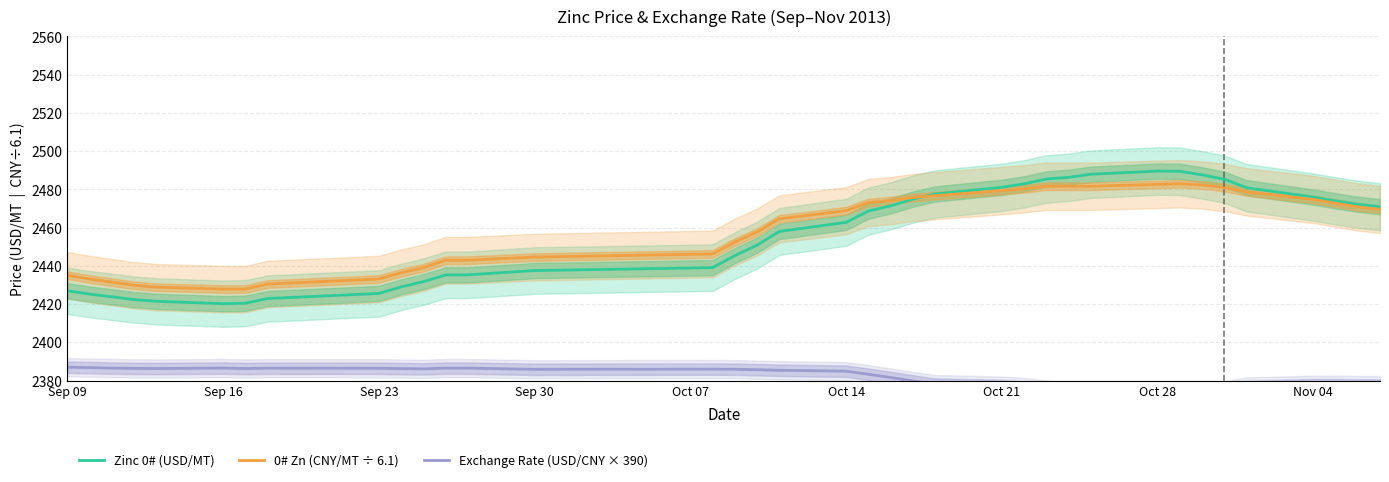

What is the label of the 6th point from the left?

Sep 16